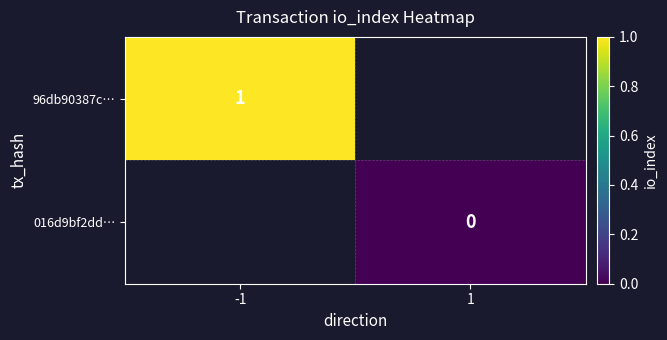

At which category does the chart reach its minimum across all series?

1